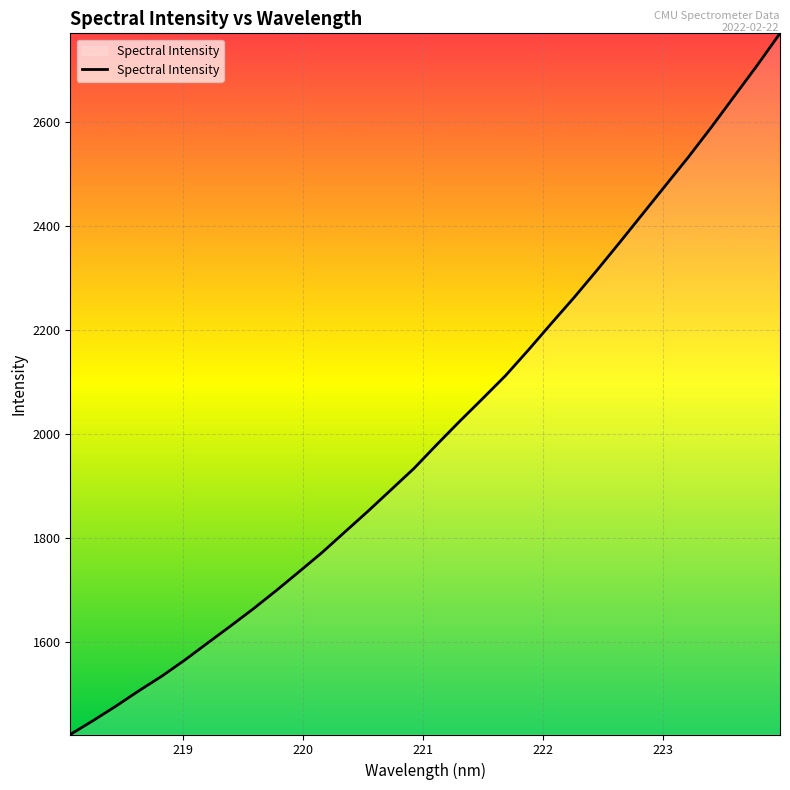

What is the greatest value displayed?

2769.5